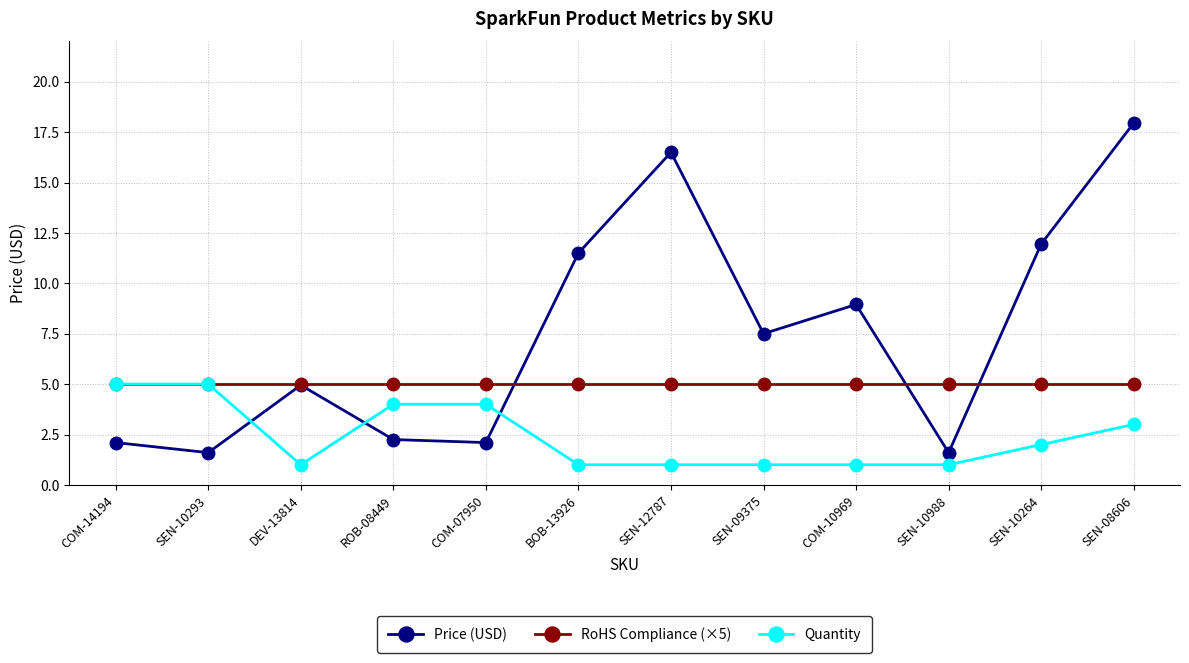

Rank the series by their average value, from lowest to highest.

Quantity, RoHS Compliance (×5), Price (USD)